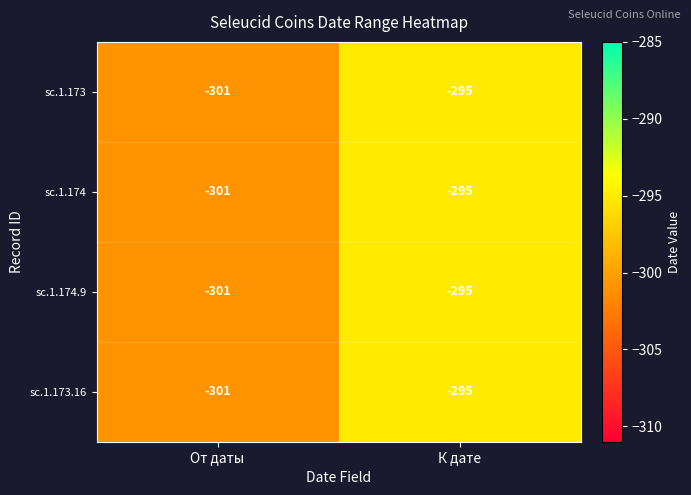

Reading left to right, transcribe all the data shown in this chart.

sc.1.173: -301	-295
sc.1.174: -301	-295
sc.1.174.9: -301	-295
sc.1.173.16: -301	-295